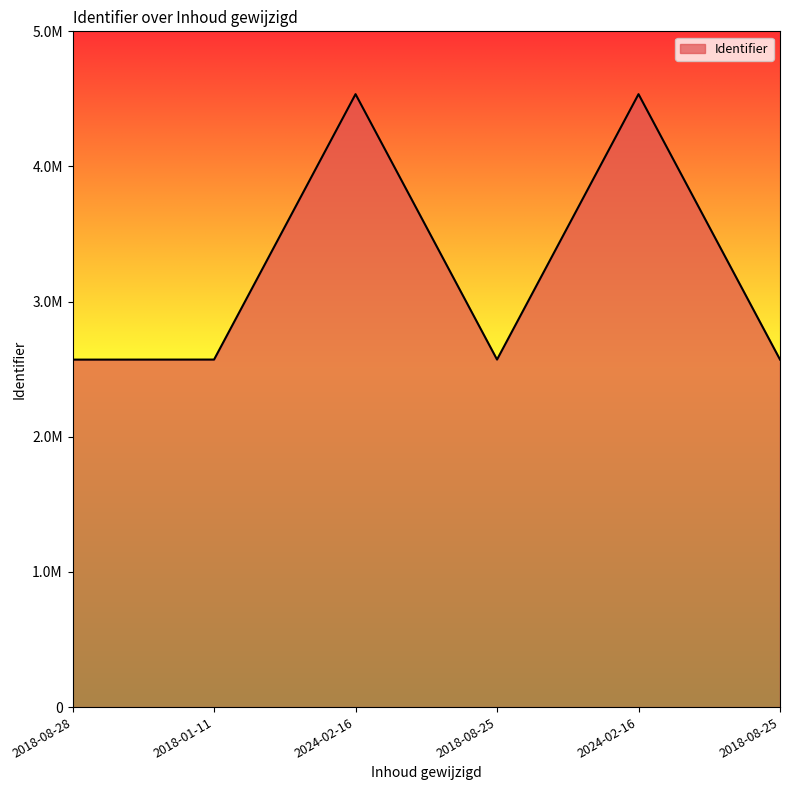

True or false: the data shows 2571338 at 2018-01-11.

True